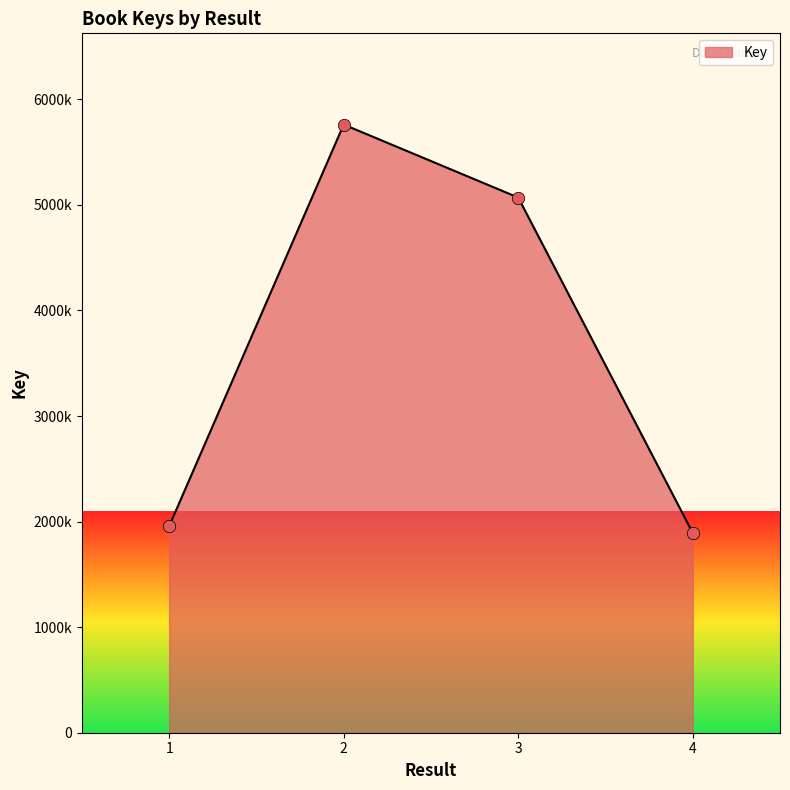

Between 2 and 3, which is larger?

2